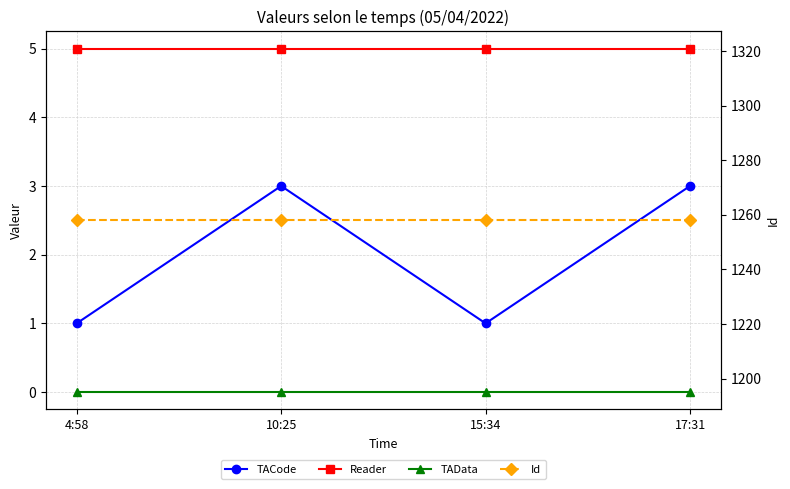

At how many categories does at least one series exceed 572?

4